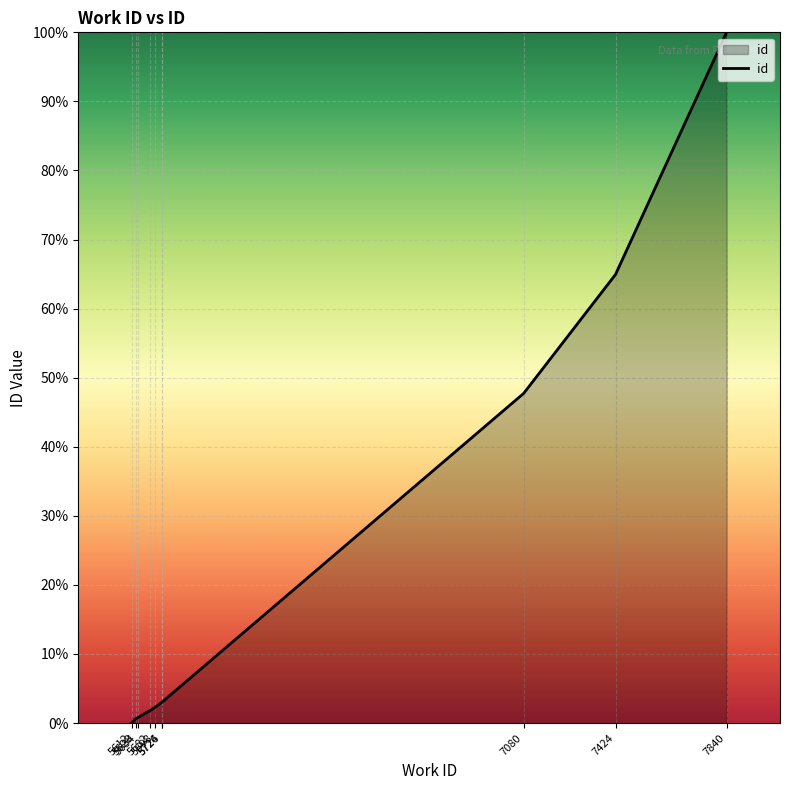

List the labels in order of value, smallest first.

5612, 5628, 5634, 5682, 5698, 5724, 5726, 7080, 7424, 7840